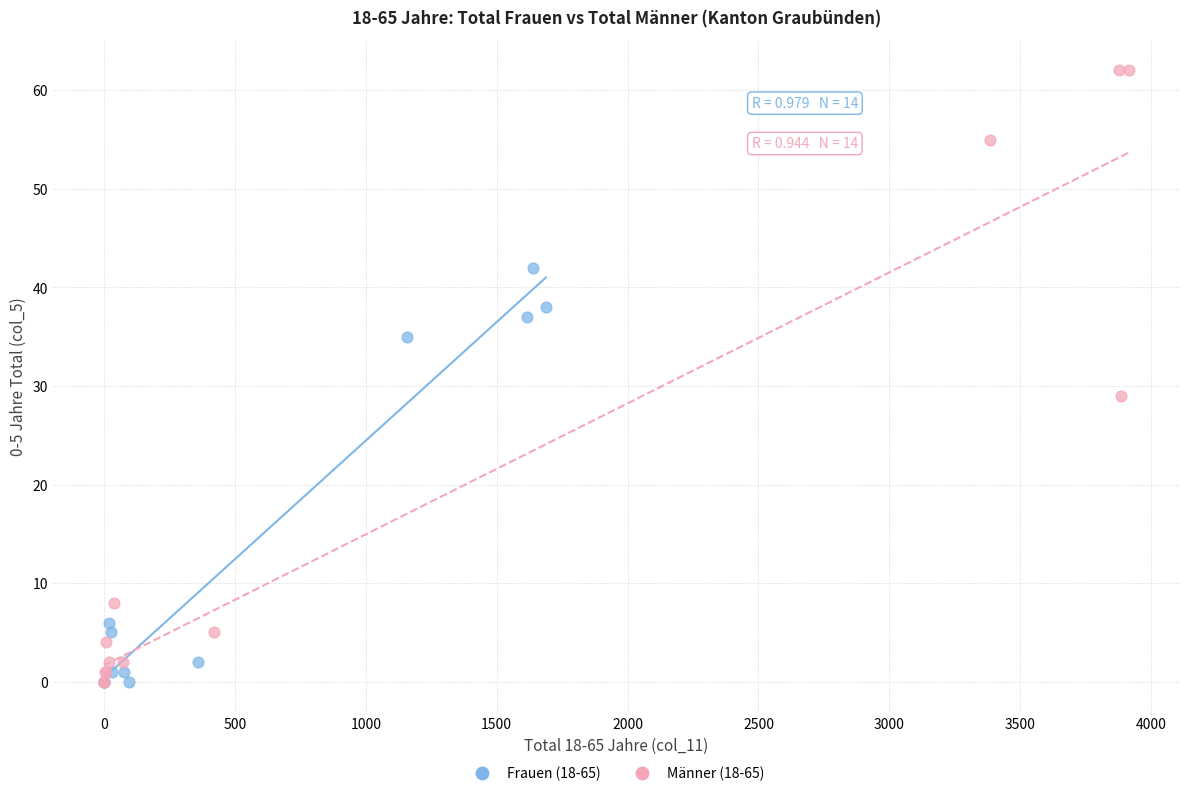

What are all the series names shown in the legend?

Frauen (18-65), Männer (18-65)